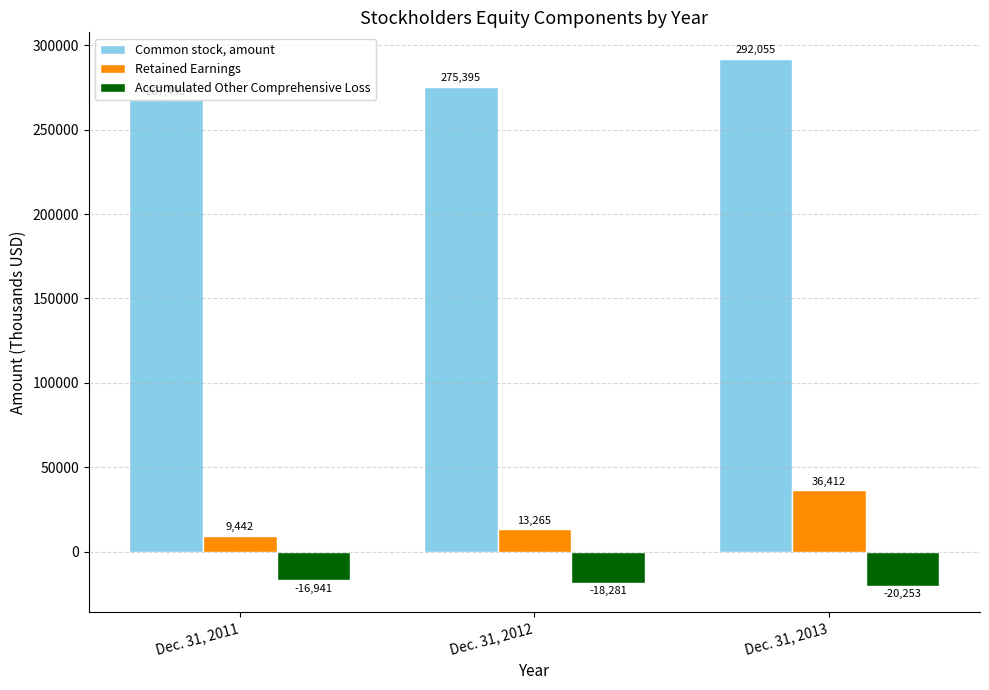

Reading left to right, transcribe all the data shown in this chart.

Common stock, amount: 267499	275395	292055
Retained Earnings: 9442	13265	36412
Accumulated Other Comprehensive Loss: -16941	-18281	-20253